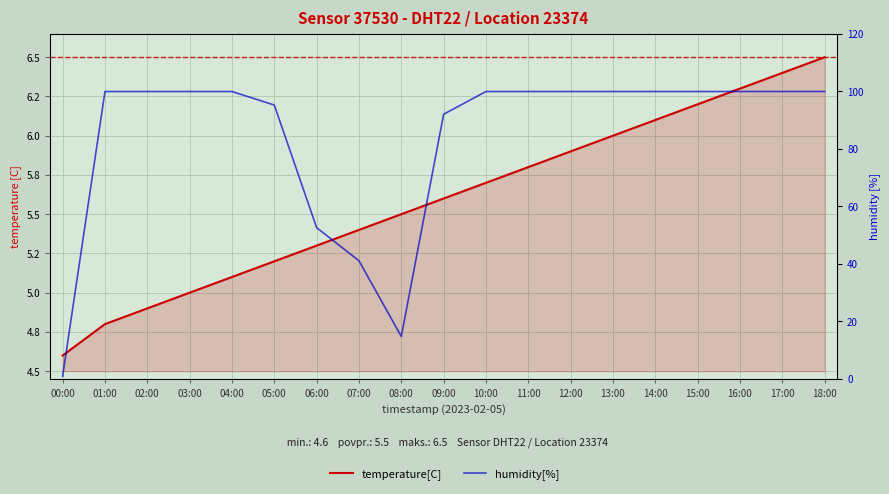

At which label is humidity[%] closest to 50?

06:00